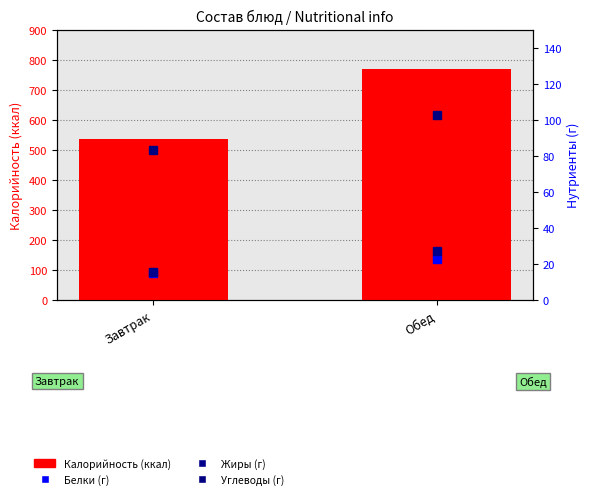

At which category is the sum across all series the highest?

Обед